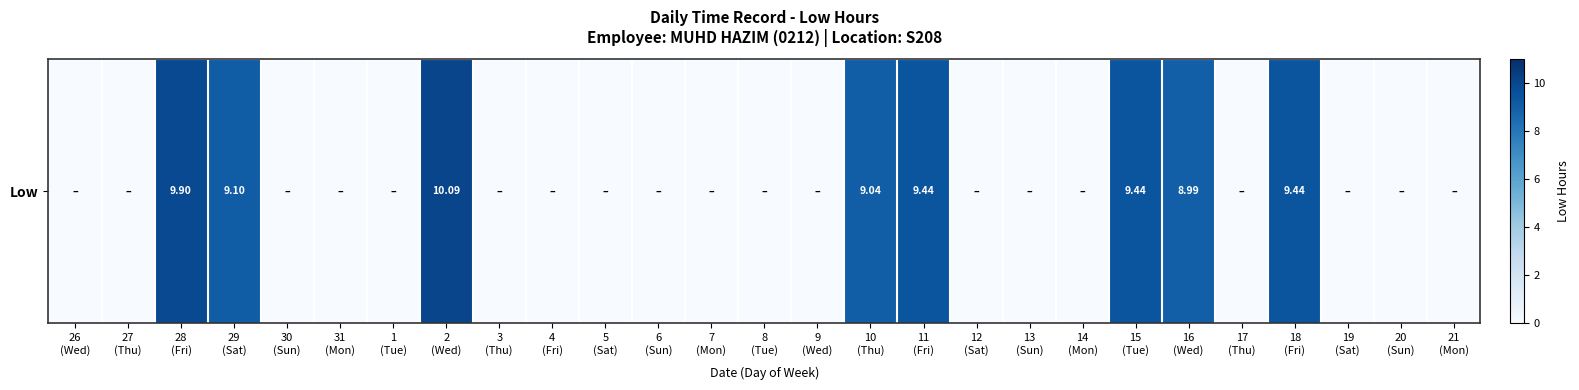

What is the sum of the values at 11
(Fri) and 18
(Fri)?

18.9